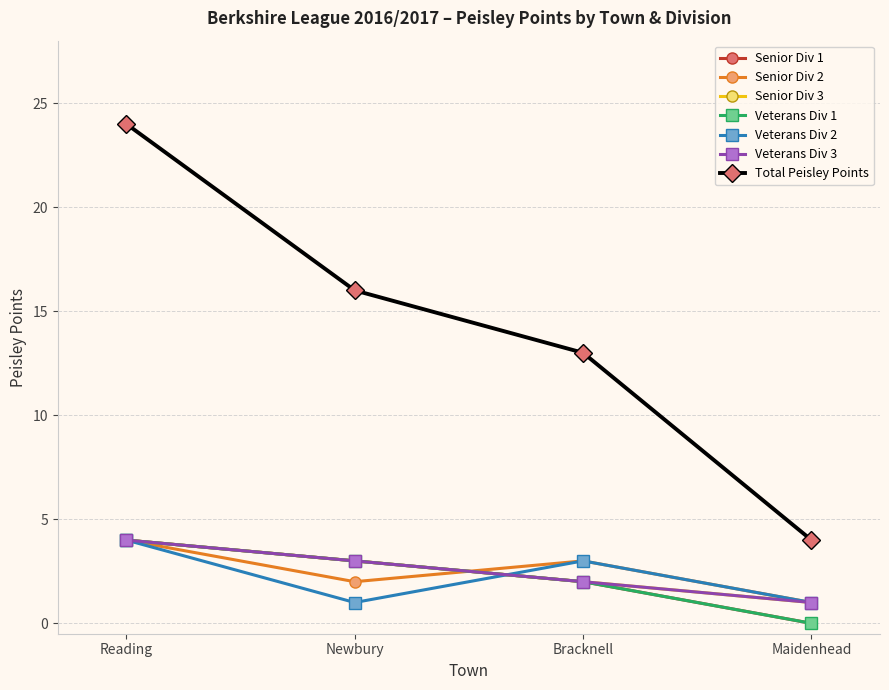

Is this an area chart (filled region under the line)?

No